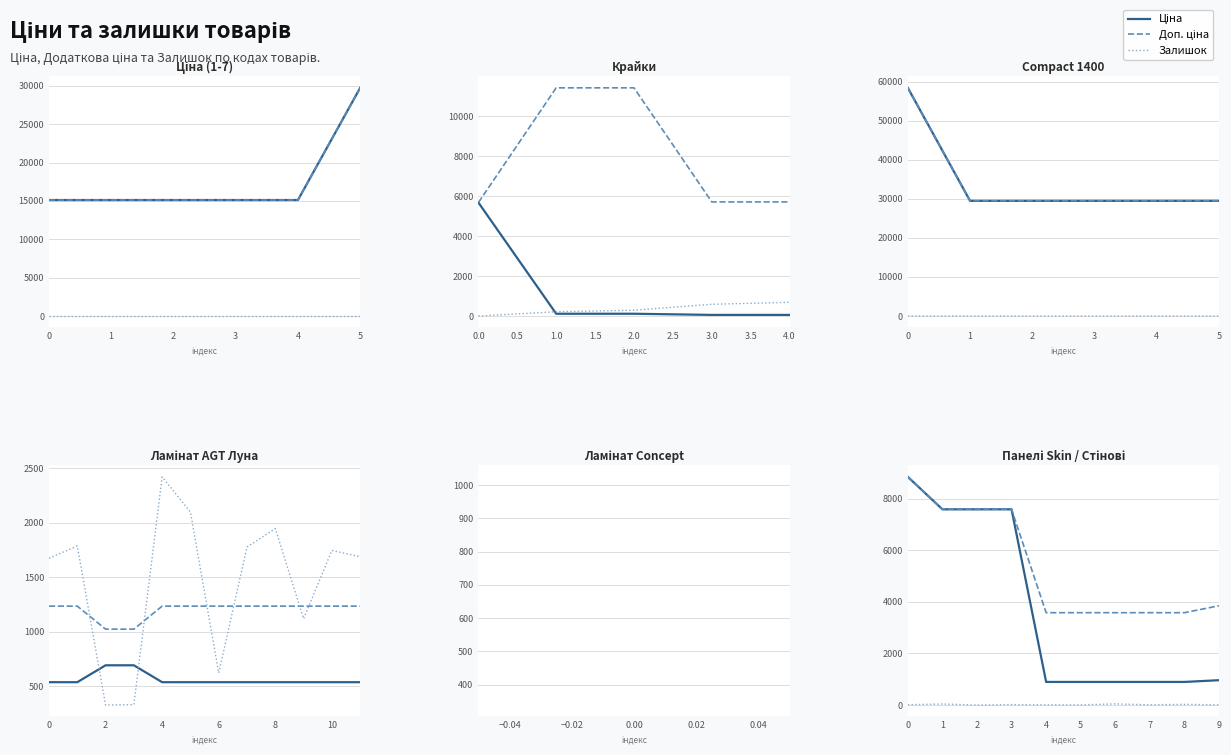

List the series in order of their peak value, highest first.

Ціна, Доп. ціна, Залишок